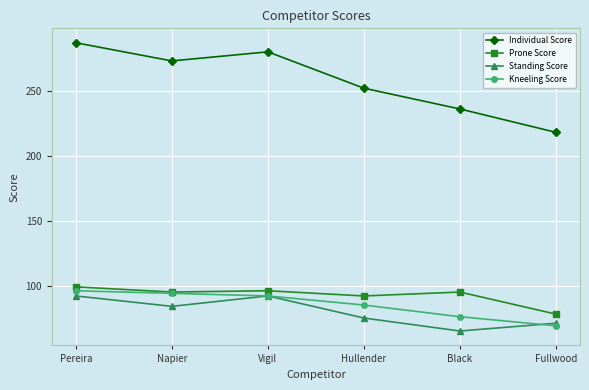

Which series changed the most between Pereira and Vigil?

Individual Score